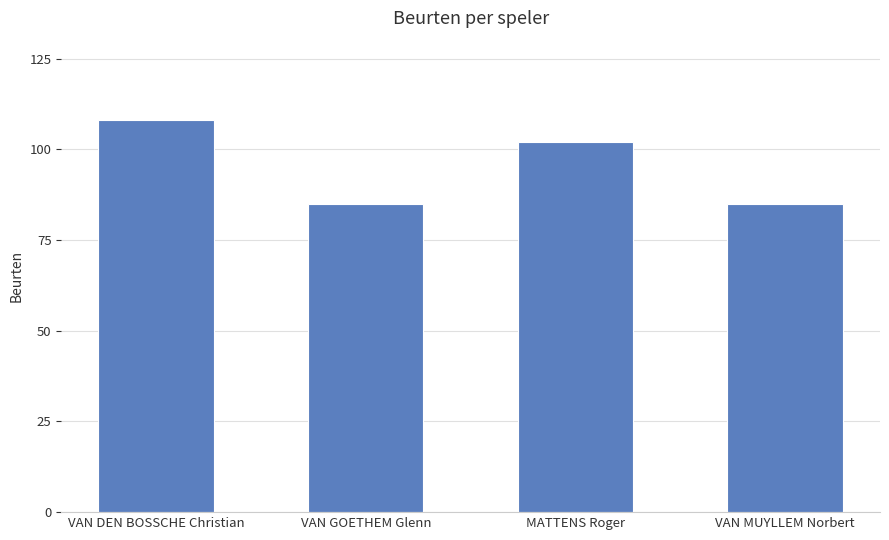

Which label corresponds to the largest value in the chart?

VAN DEN BOSSCHE Christian